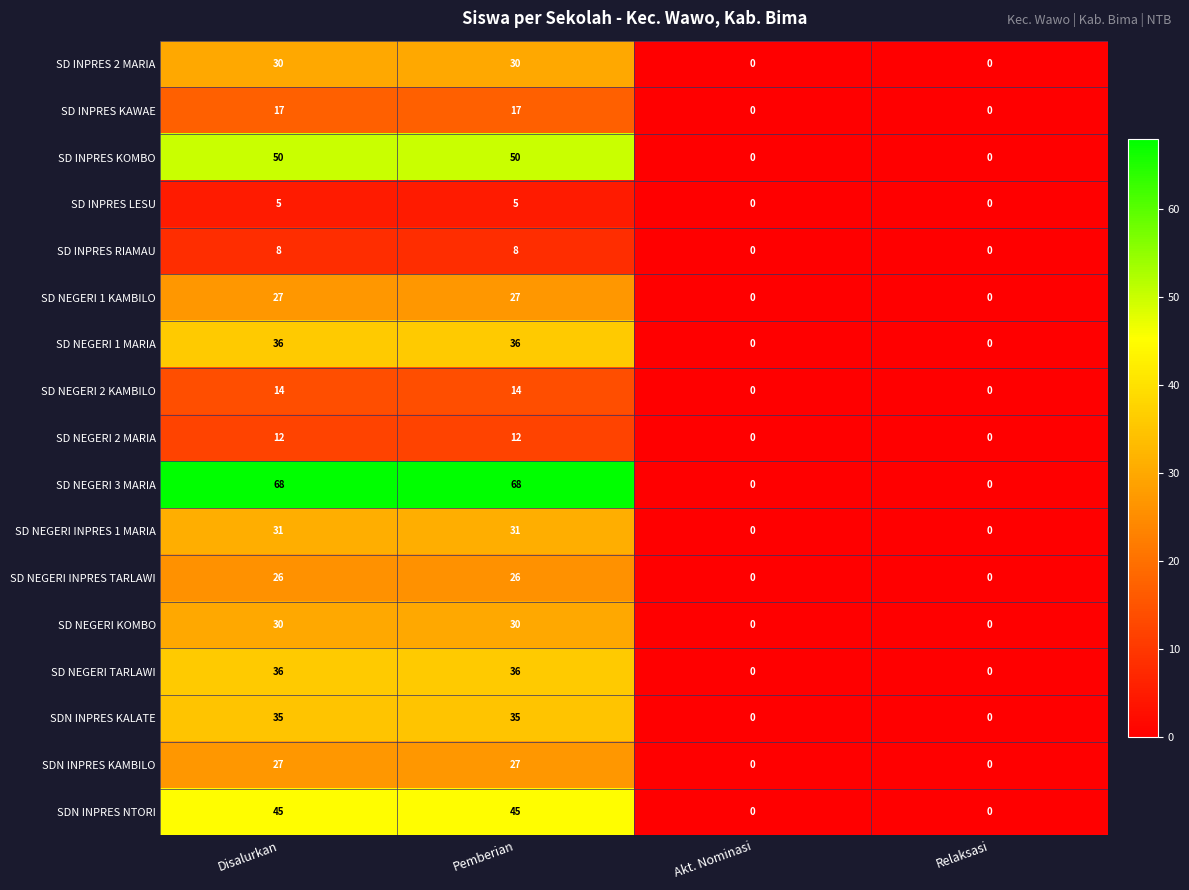

At how many categories does at least one series exceed 28?

2